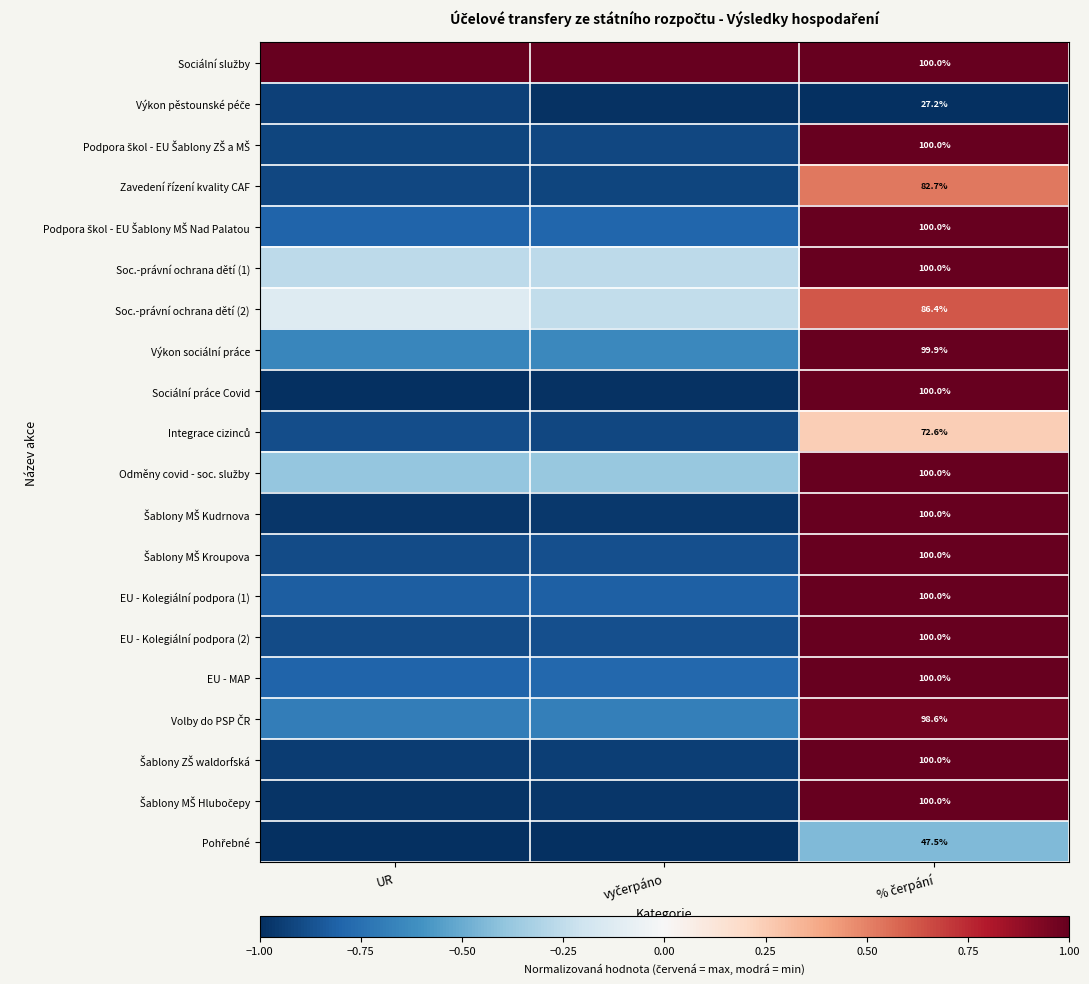

True or false: EU - MAP has a value of -0.5 at UR.

False